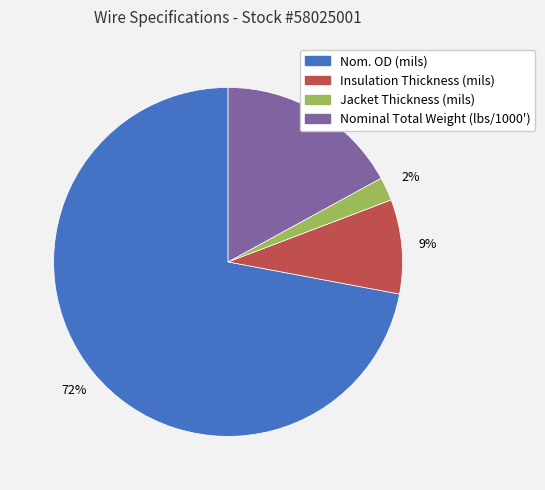

Which has a higher value, Nom. OD (mils) or Insulation Thickness (mils)?

Nom. OD (mils)